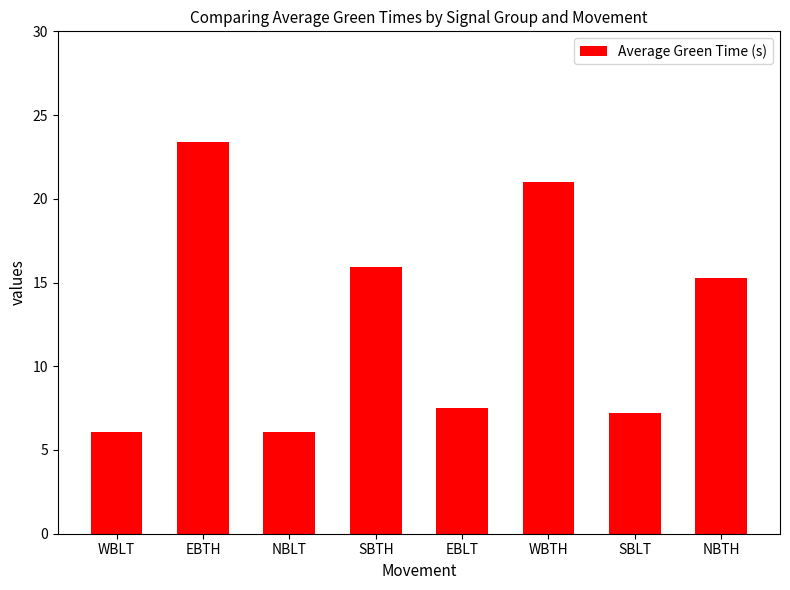

What is the ratio of the value at SBTH to the value at SBLT?

2.2